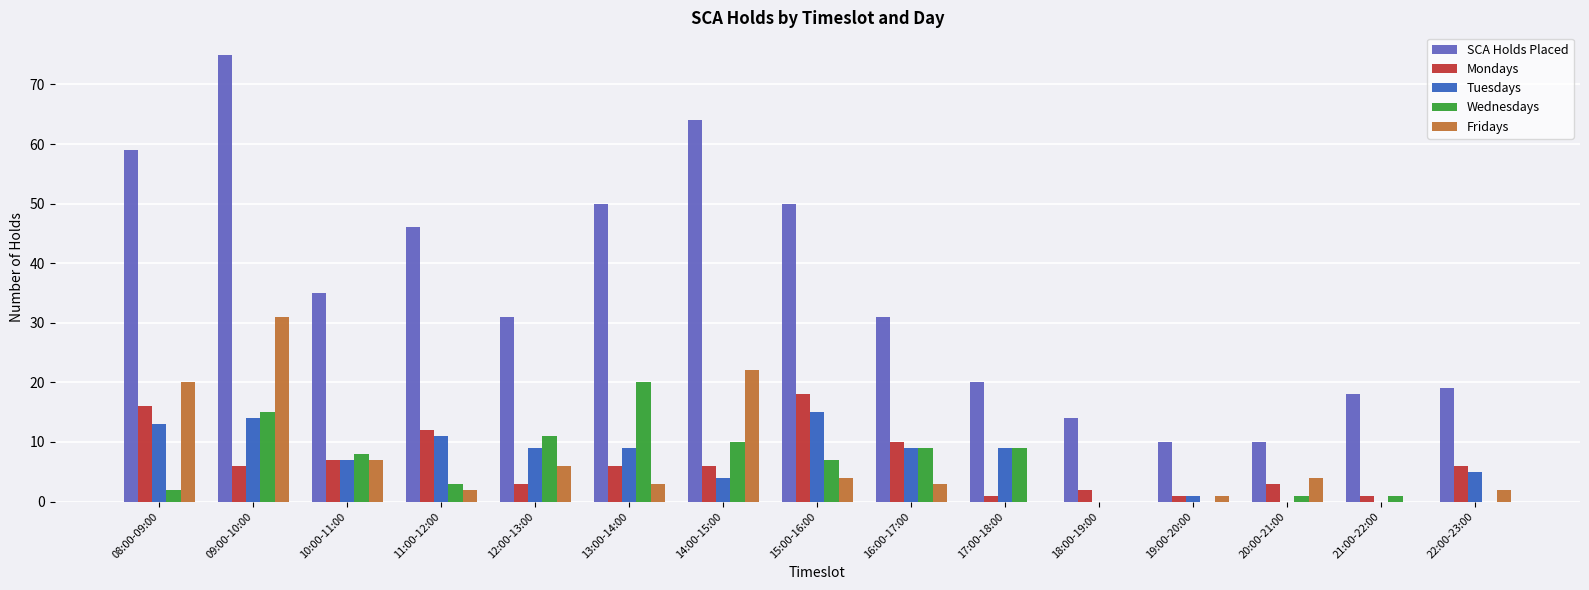

Is it true that SCA Holds Placed equals 31 at 17:00-18:00?

False